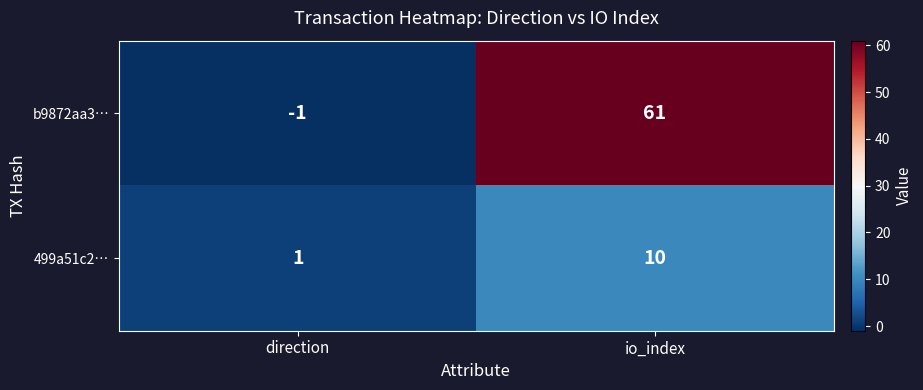

What is the sum of all b9872aa3… values?

60